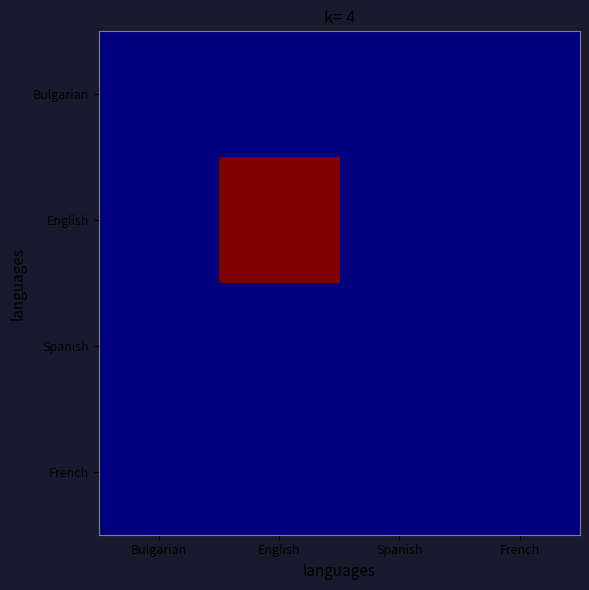

Between Spanish and Bulgarian, which is larger?

Spanish